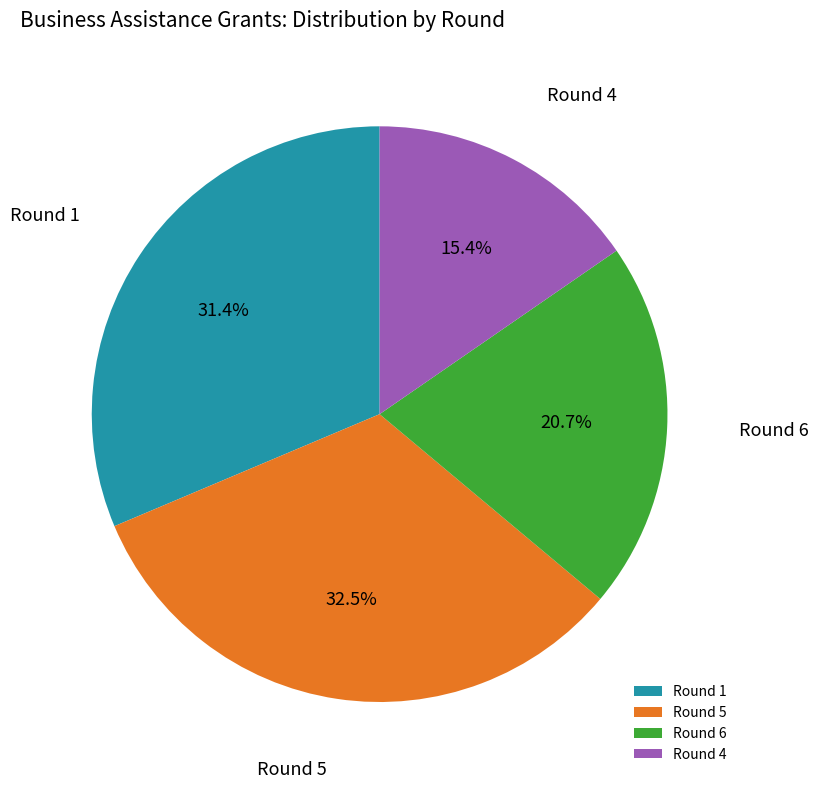

How many segments does this pie chart have?

4